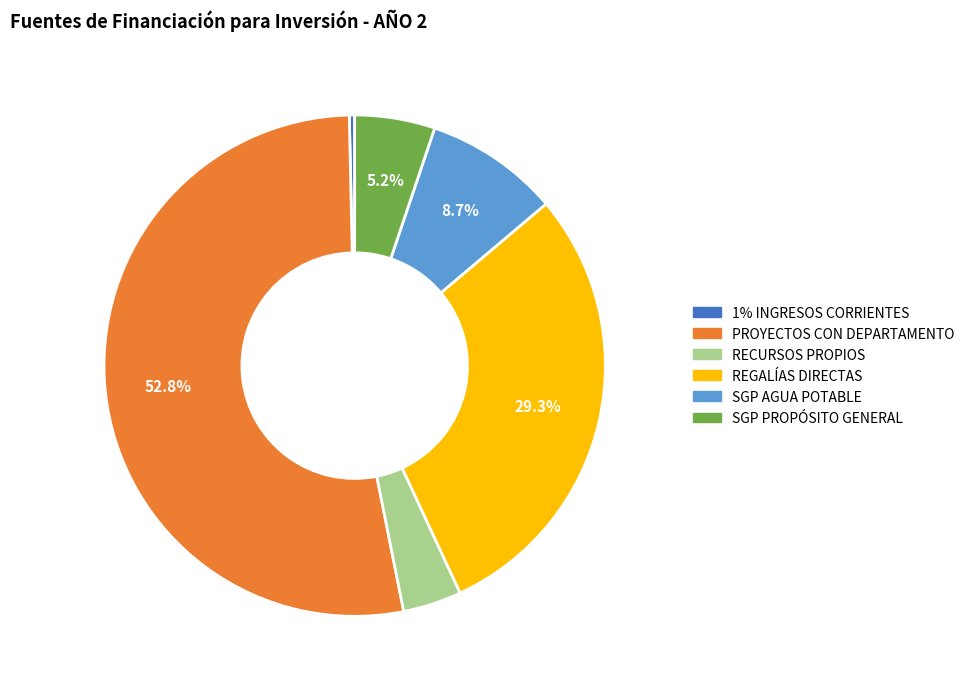

Which slice is the largest?

PROYECTOS CON DEPARTAMENTO